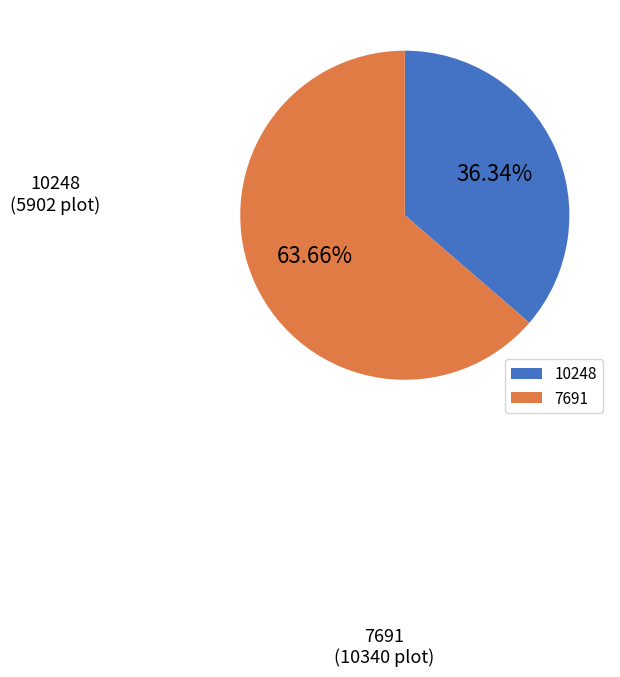

Which category has the smallest portion of the pie?

10248